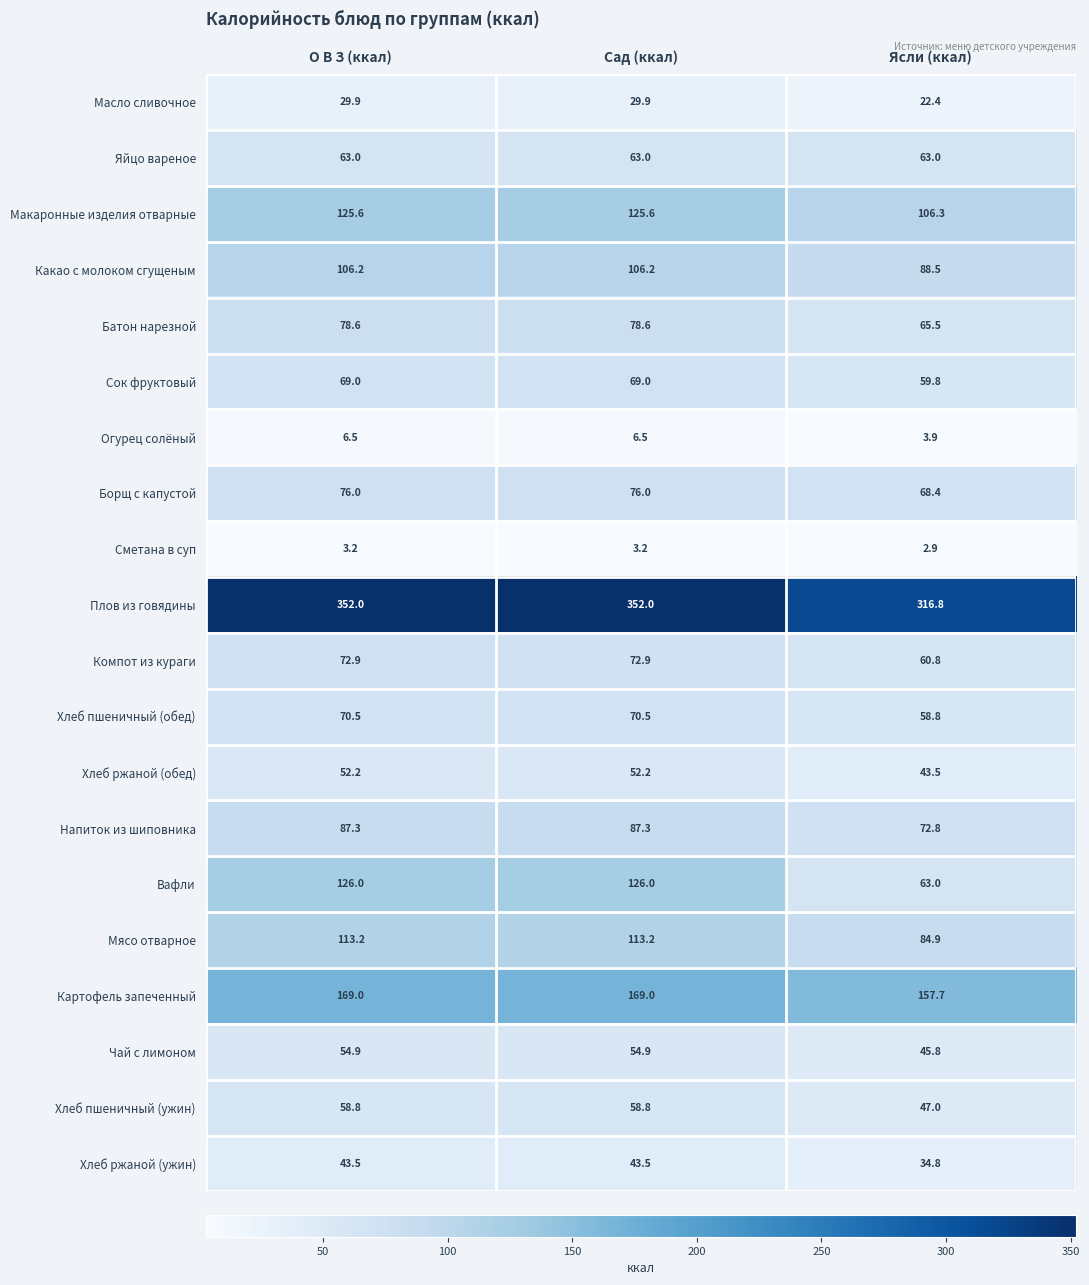

List the series in order of their peak value, lowest first.

Сметана в суп, Огурец солёный, Масло сливочное, Хлеб ржаной (ужин), Хлеб ржаной (обед), Чай с лимоном, Хлеб пшеничный (ужин), Яйцо вареное, Сок фруктовый, Хлеб пшеничный (обед), Компот из кураги, Борщ с капустой, Батон нарезной, Напиток из шиповника, Какао с молоком сгущеным, Мясо отварное, Макаронные изделия отварные, Вафли, Картофель запеченный, Плов из говядины